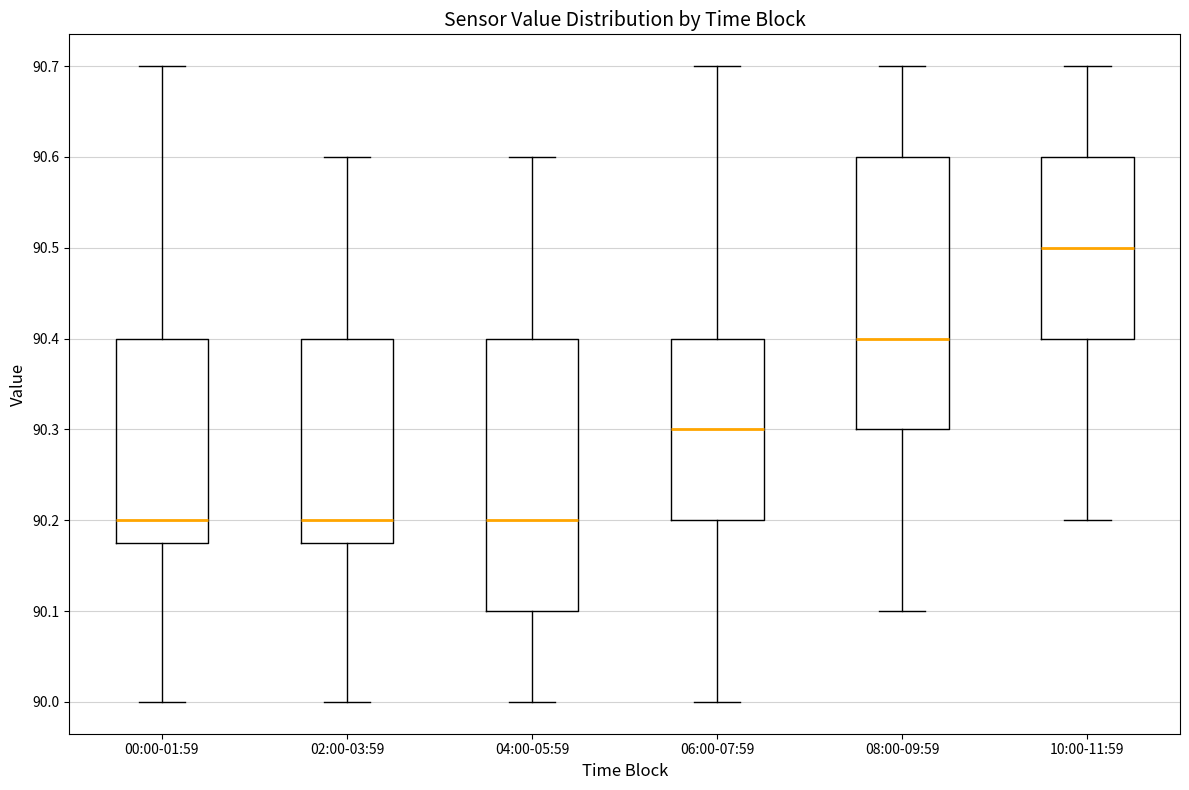

Reading left to right, read every box against the y-axis: the position of its median line, the range the box covers, and the ends of its whiskers. The values are not printed on the chart, so give them approximately, as read against the axis.

00:00-01:59: median 90.20, box 90.18 to 90.40, whiskers 90.00 to 90.70
02:00-03:59: median 90.20, box 90.18 to 90.40, whiskers 90.00 to 90.60
04:00-05:59: median 90.20, box 90.10 to 90.40, whiskers 90.00 to 90.60
06:00-07:59: median 90.30, box 90.20 to 90.40, whiskers 90.00 to 90.70
08:00-09:59: median 90.40, box 90.30 to 90.60, whiskers 90.10 to 90.70
10:00-11:59: median 90.50, box 90.40 to 90.60, whiskers 90.20 to 90.70